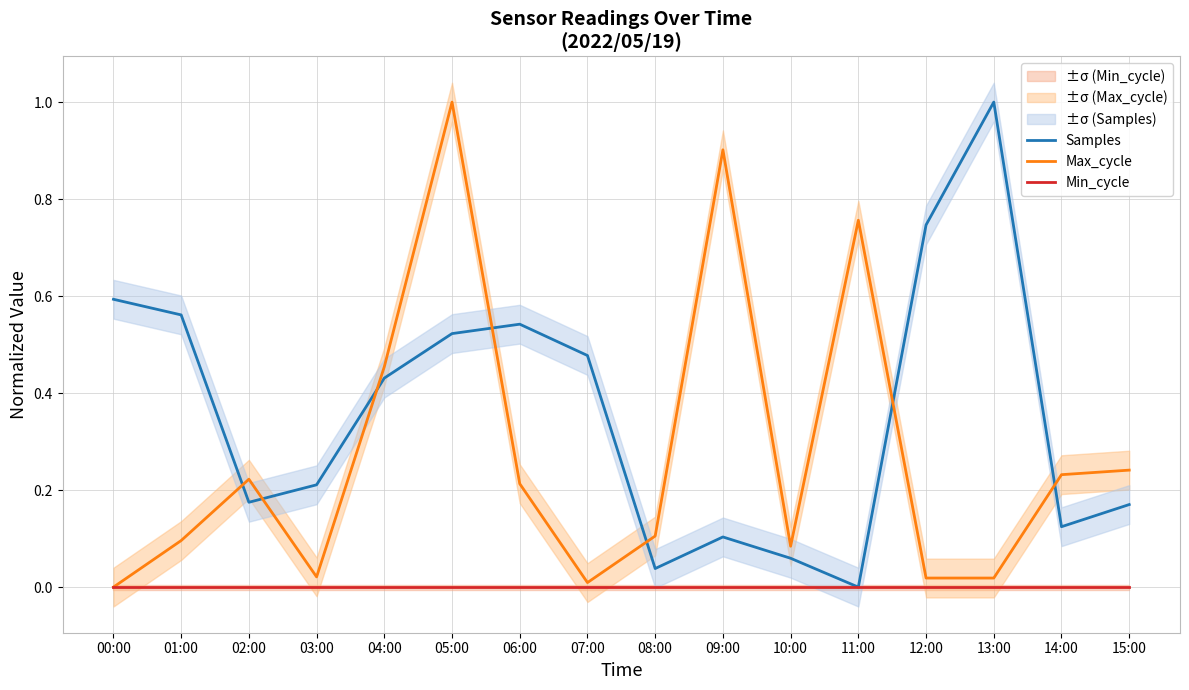

What is the total value across all series at 12:00?

0.8